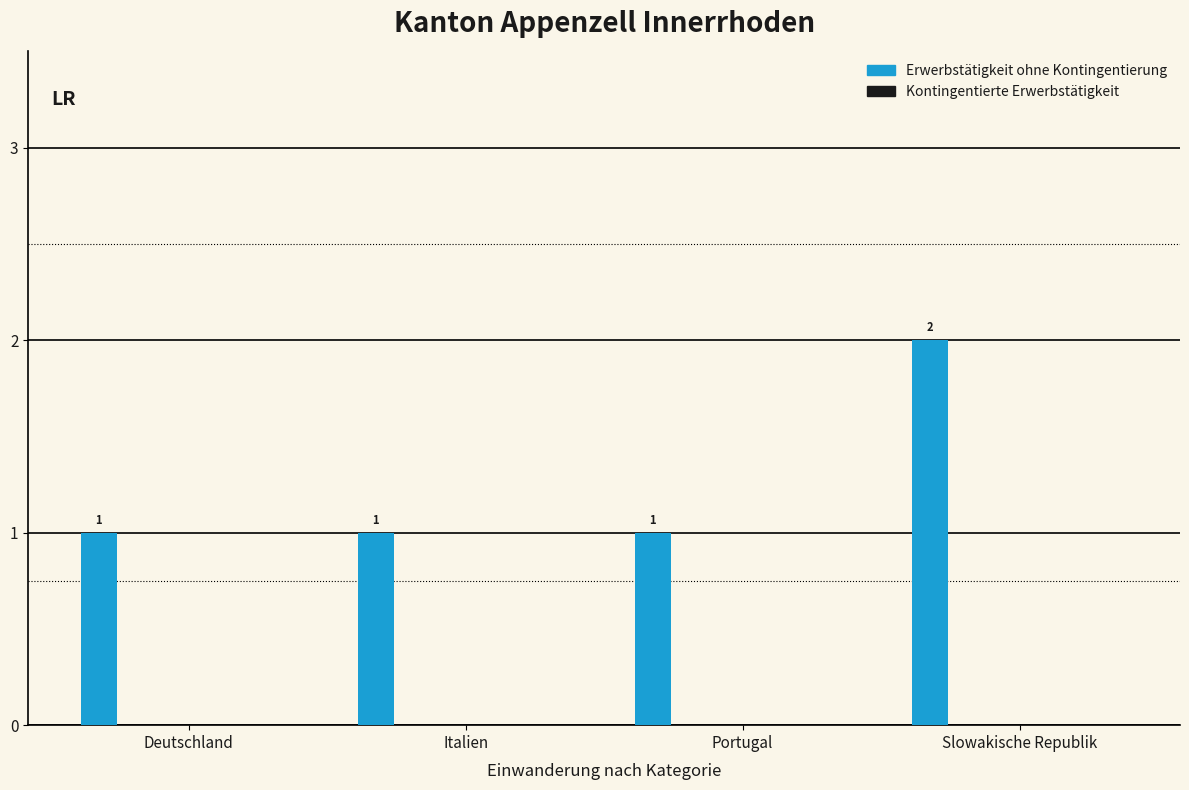

What is the label of the 1st bar from the right?

Slowakische Republik